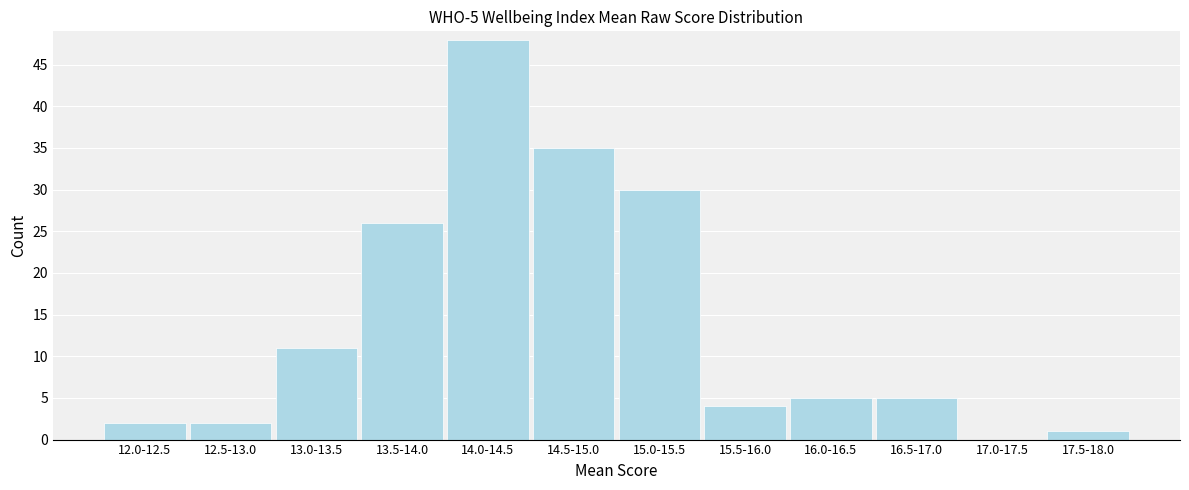

Reading left to right, what are all the values shown in this chart?

12.0-12.5=2	12.5-13.0=2	13.0-13.5=11	13.5-14.0=26	14.0-14.5=48	14.5-15.0=35	15.0-15.5=30	15.5-16.0=4	16.0-16.5=5	16.5-17.0=5	17.0-17.5=0	17.5-18.0=1